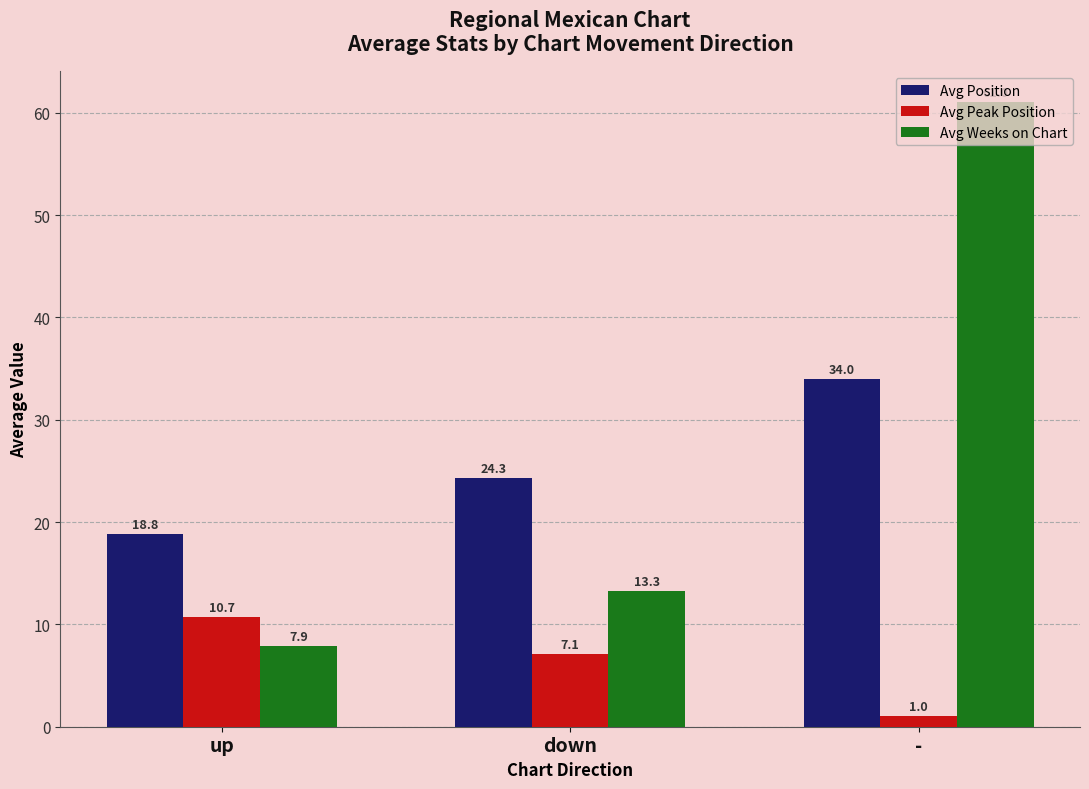

Rank the series by their maximum value, from highest to lowest.

Avg Weeks on Chart, Avg Position, Avg Peak Position